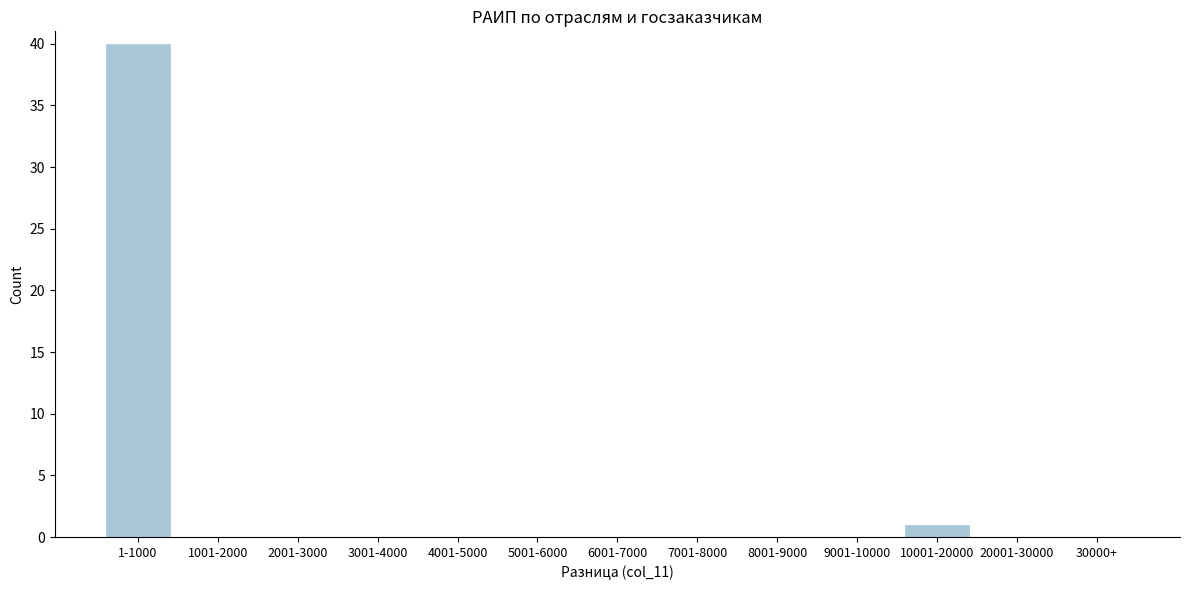

Reading left to right, what are all the values shown in this chart?

1-1000=40	1001-2000=0	2001-3000=0	3001-4000=0	4001-5000=0	5001-6000=0	6001-7000=0	7001-8000=0	8001-9000=0	9001-10000=0	10001-20000=1	20001-30000=0	30000+=0